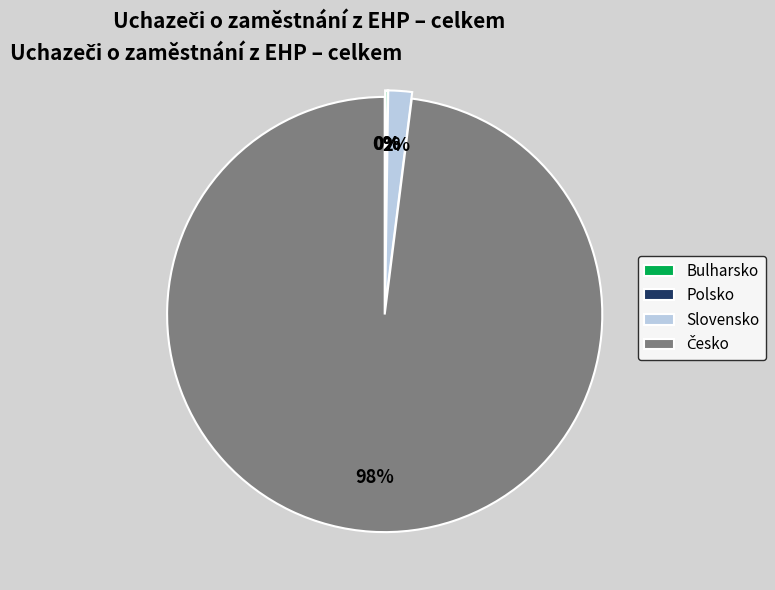

To the nearest percent, what is the average slice percentage?

25%